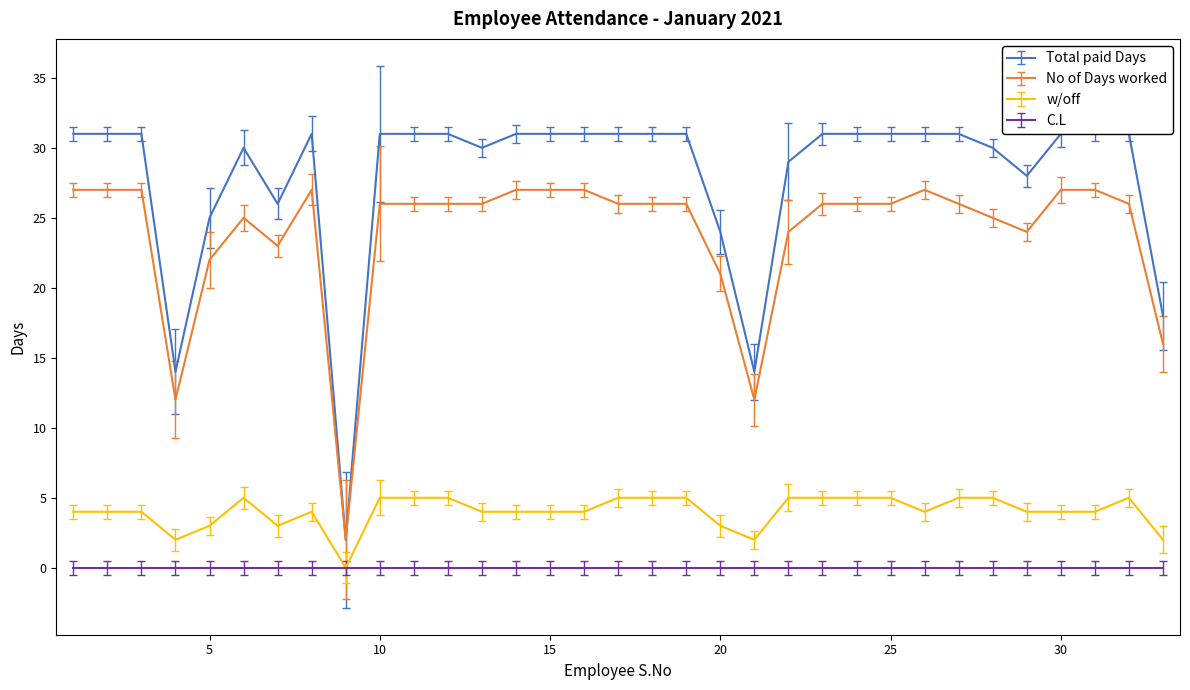

True or false: w/off and Total paid Days intersect in this chart.

False